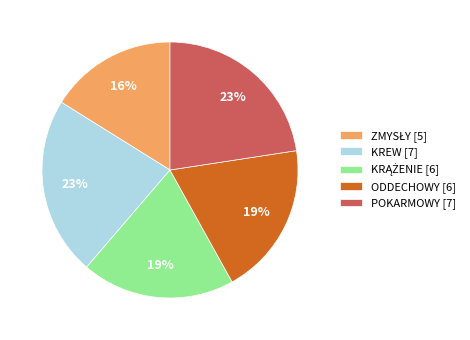

To the nearest percent, what is the average slice percentage?

20%